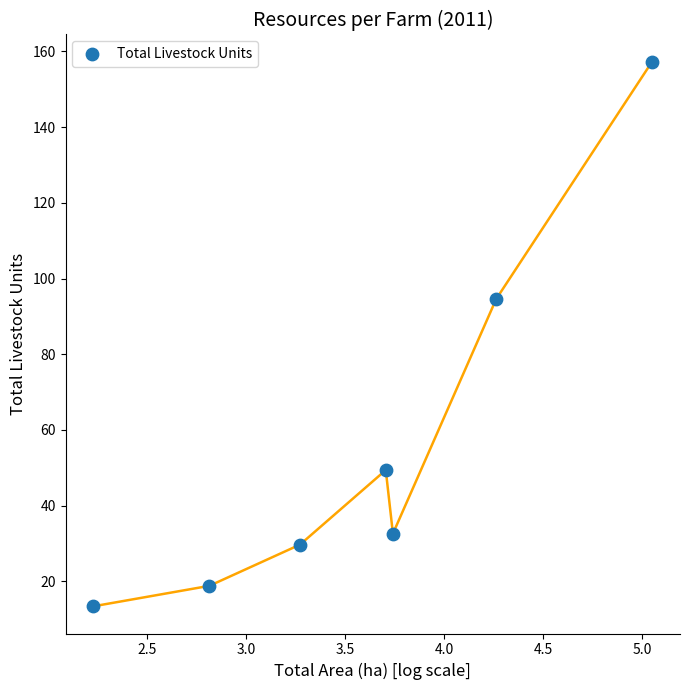

What is the range of X values (max minus min)?

2.8